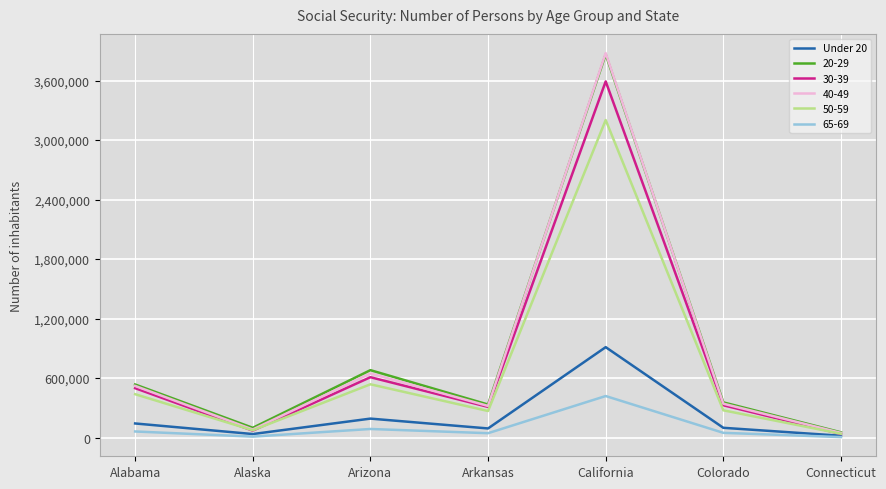

Is the value of Under 20 at Connecticut greater than the value of 50-59 at Colorado?

No